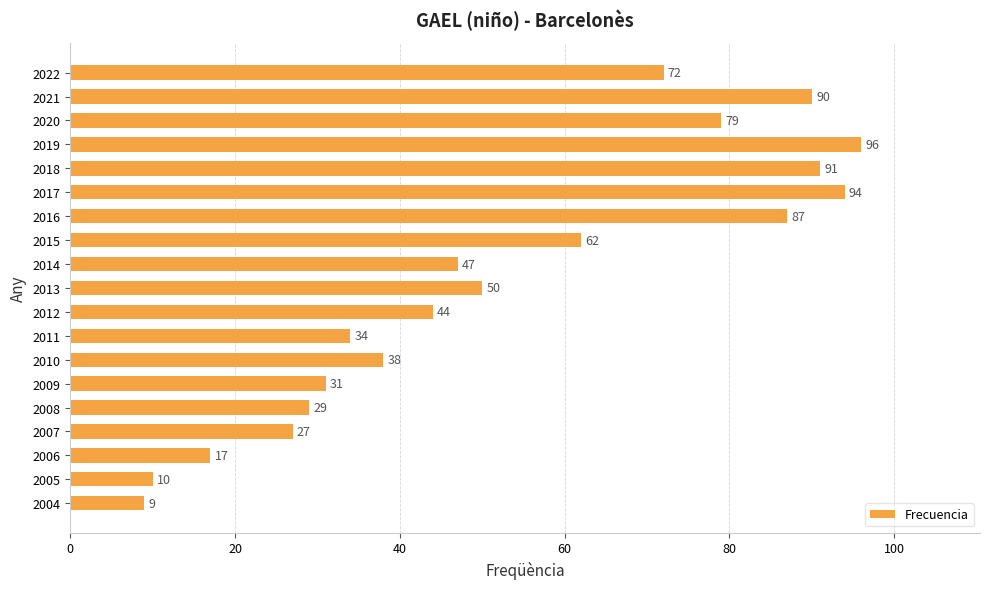

How many bars are there in total?

19